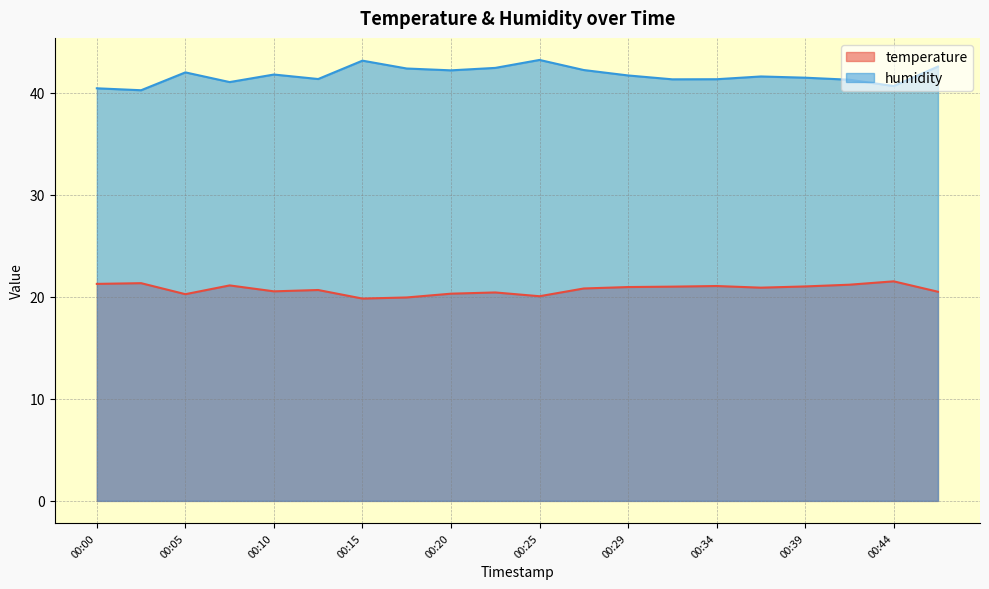

What is the sum of all humidity values?

834.4